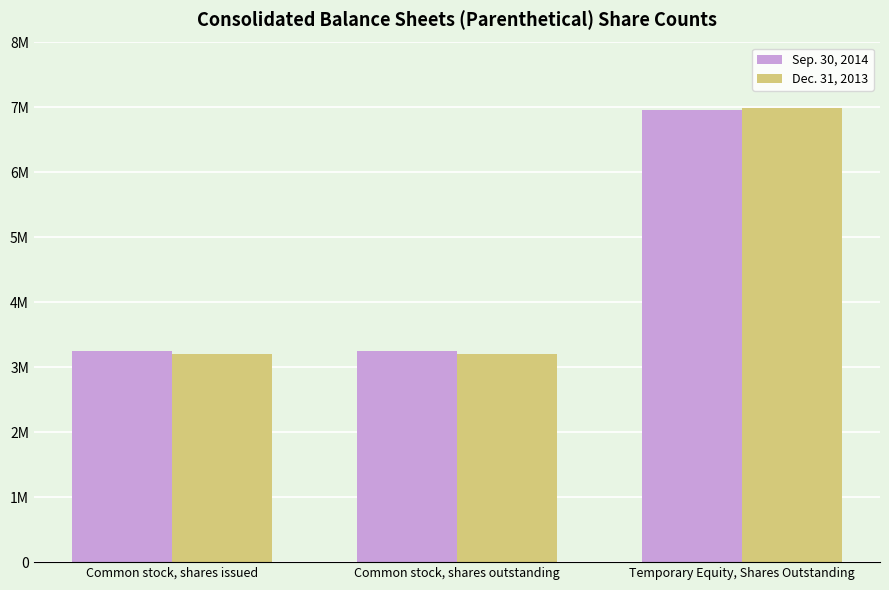

Which label corresponds to the largest value in the chart?

Temporary Equity, Shares Outstanding